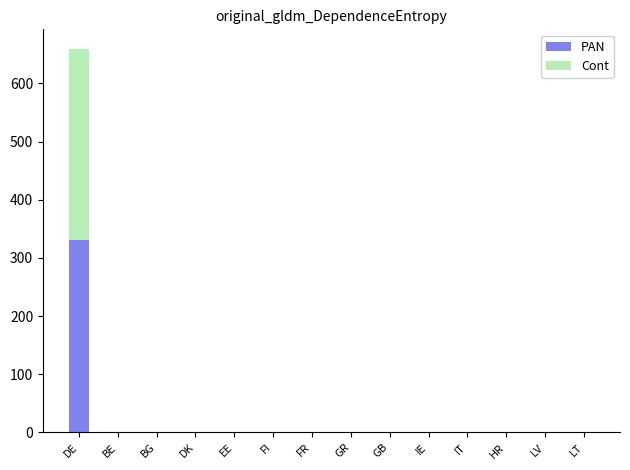

Is it true that PAN equals 157 at EE?

False